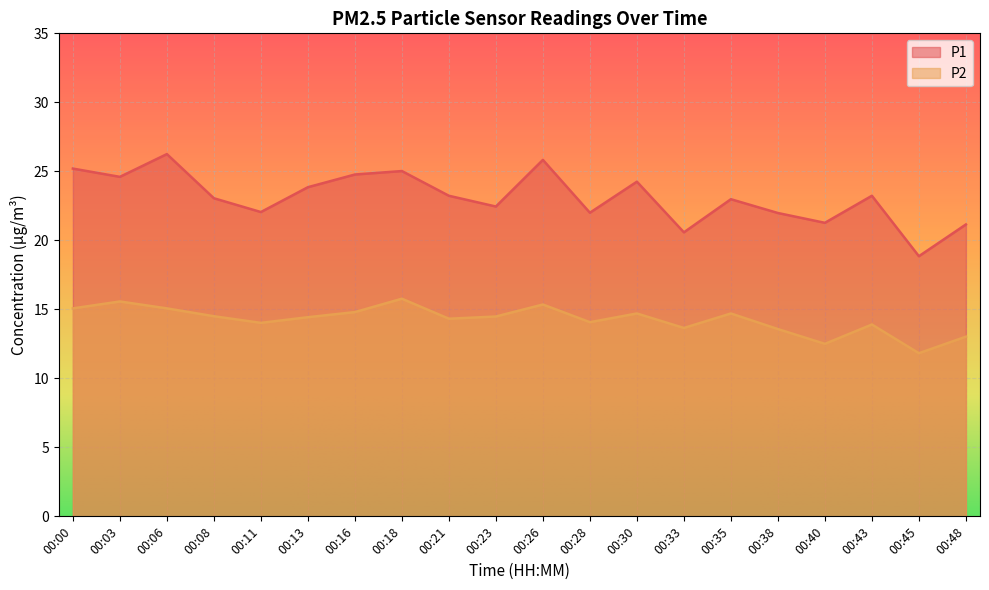

Is it true that P1 equals 7.6 at 00:28?

False